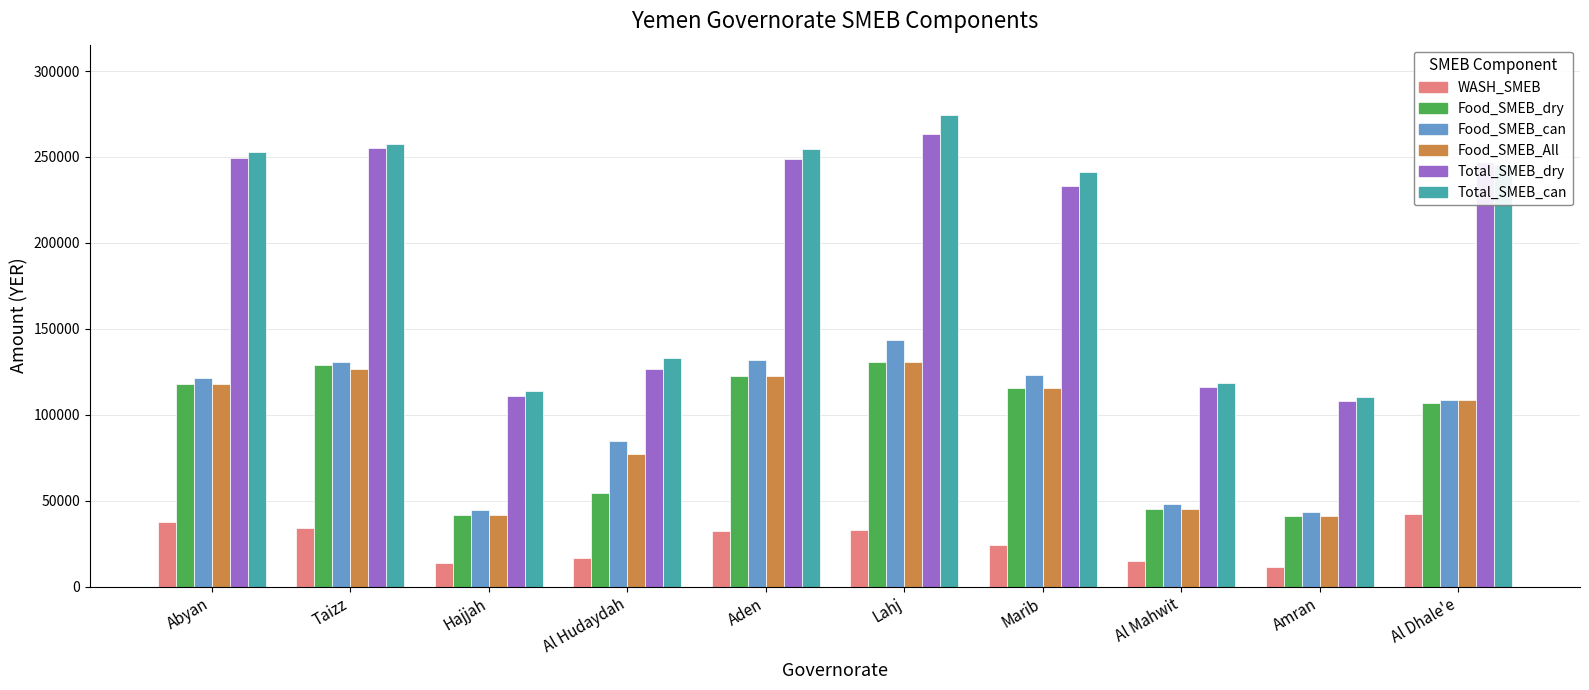

How many series are shown in this chart?

6